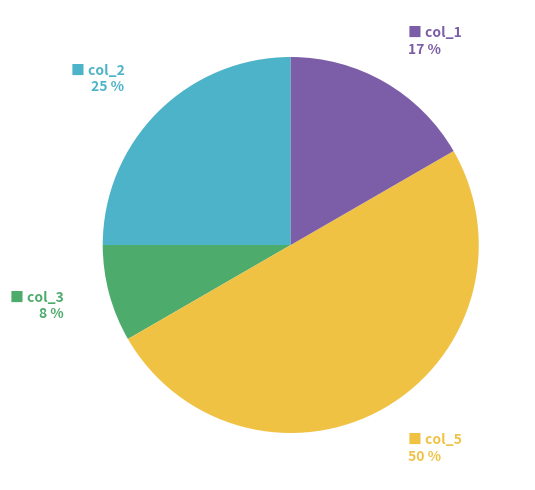

To the nearest percent, what is the difference between the largest and smallest slice percentages?

42%